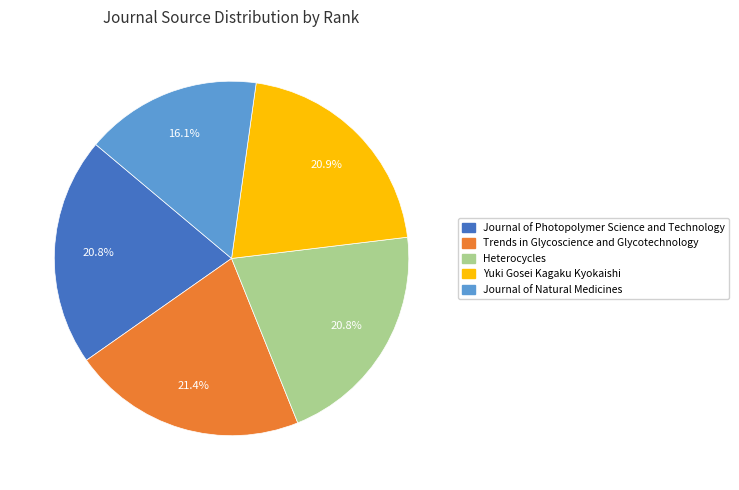

To the nearest percent, what is the difference between the Trends in Glycoscience and Glycotechnology and Journal of Natural Medicines slice percentages?

5%